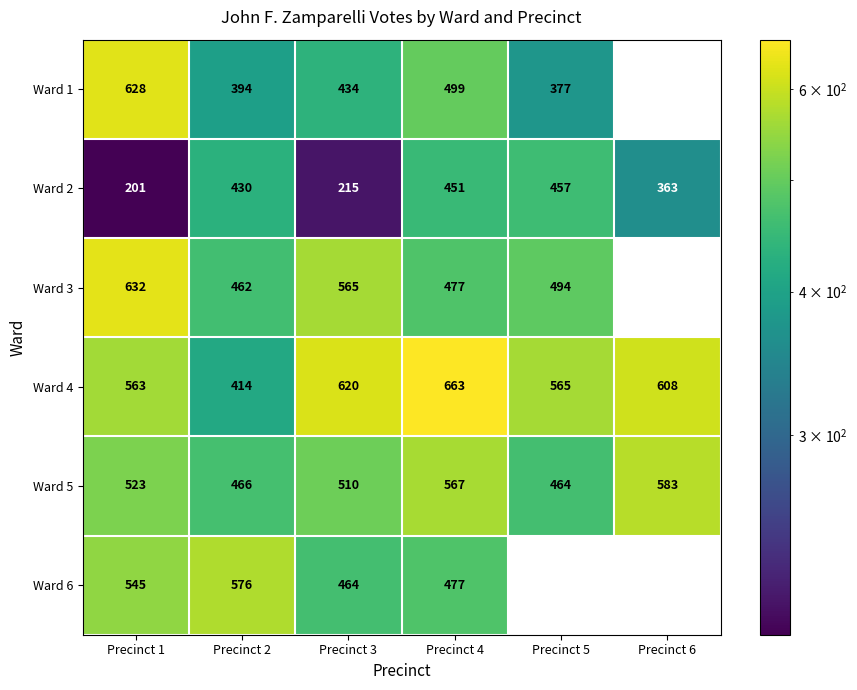

List the labels in order of Ward 4 value, smallest first.

Precinct 2, Precinct 1, Precinct 5, Precinct 6, Precinct 3, Precinct 4